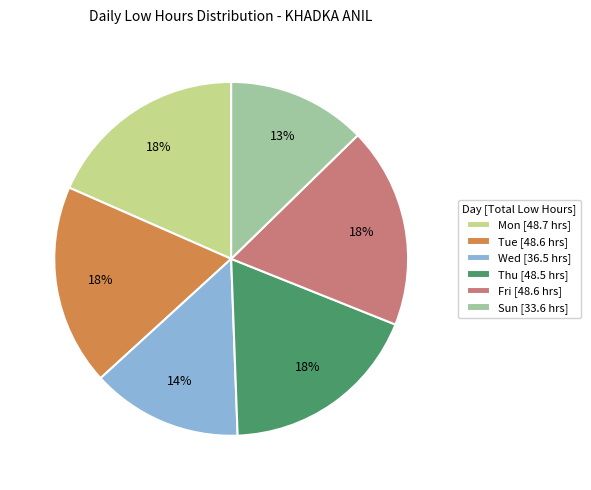

What is the smallest slice in the pie chart?

Sun [33.6 hrs]